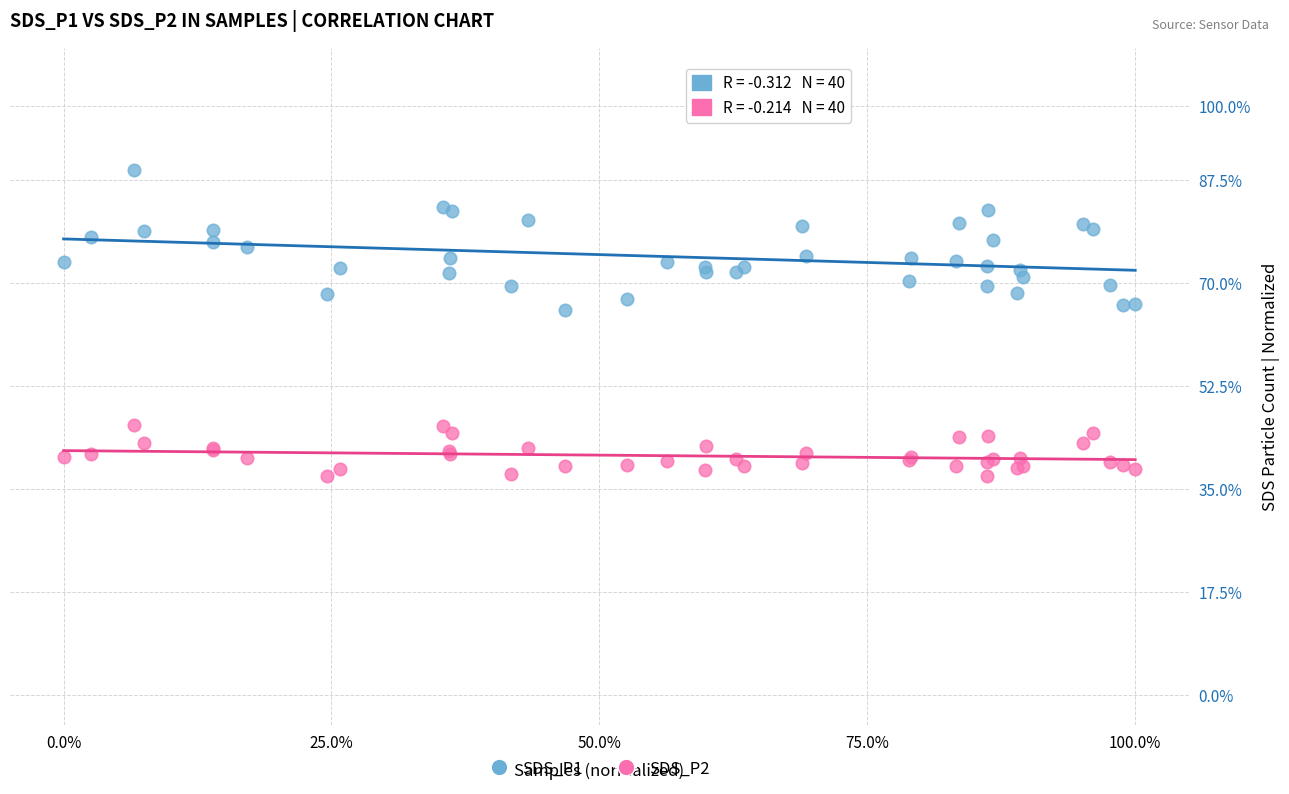

Which series reaches the minimum Y coordinate?

SDS_P2